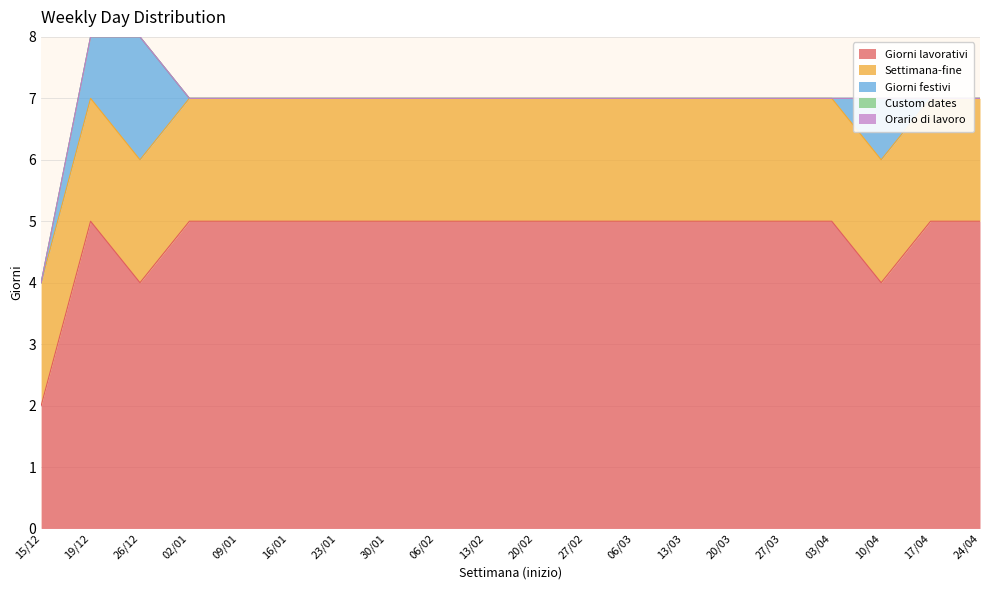

Is it true that Giorni lavorativi equals 9 at 09/01?

False